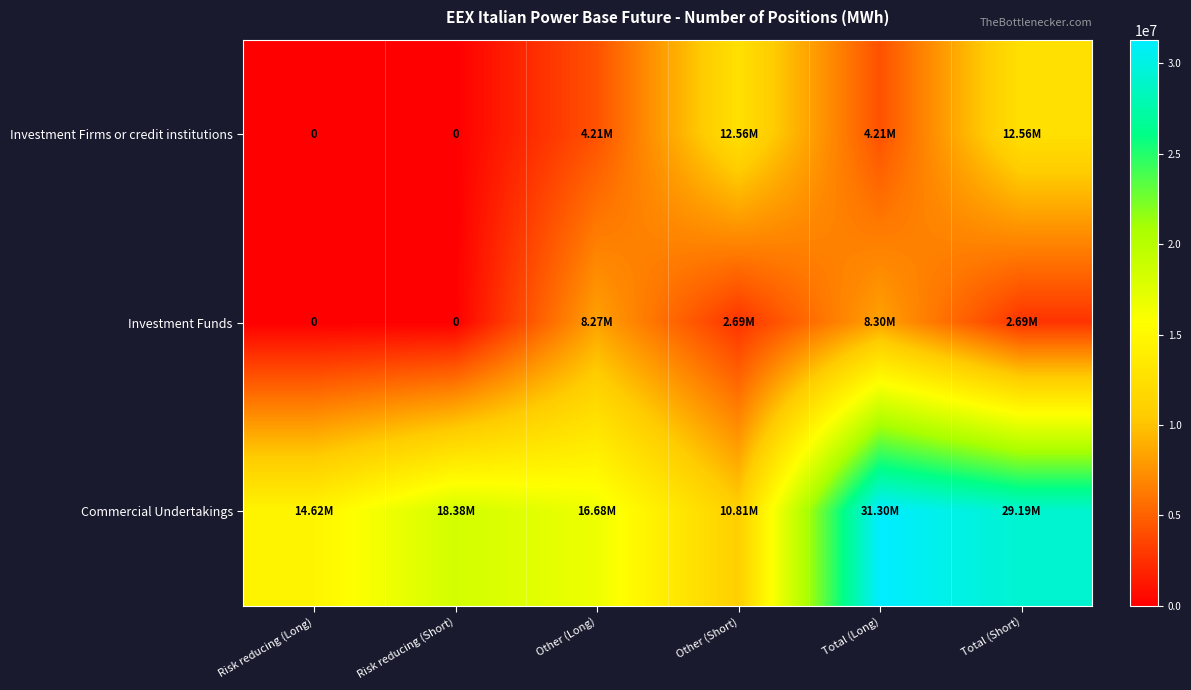

Is the value of Investment Firms or credit institutions at Risk reducing (Short) greater than the value of Commercial Undertakings at Other (Short)?

No